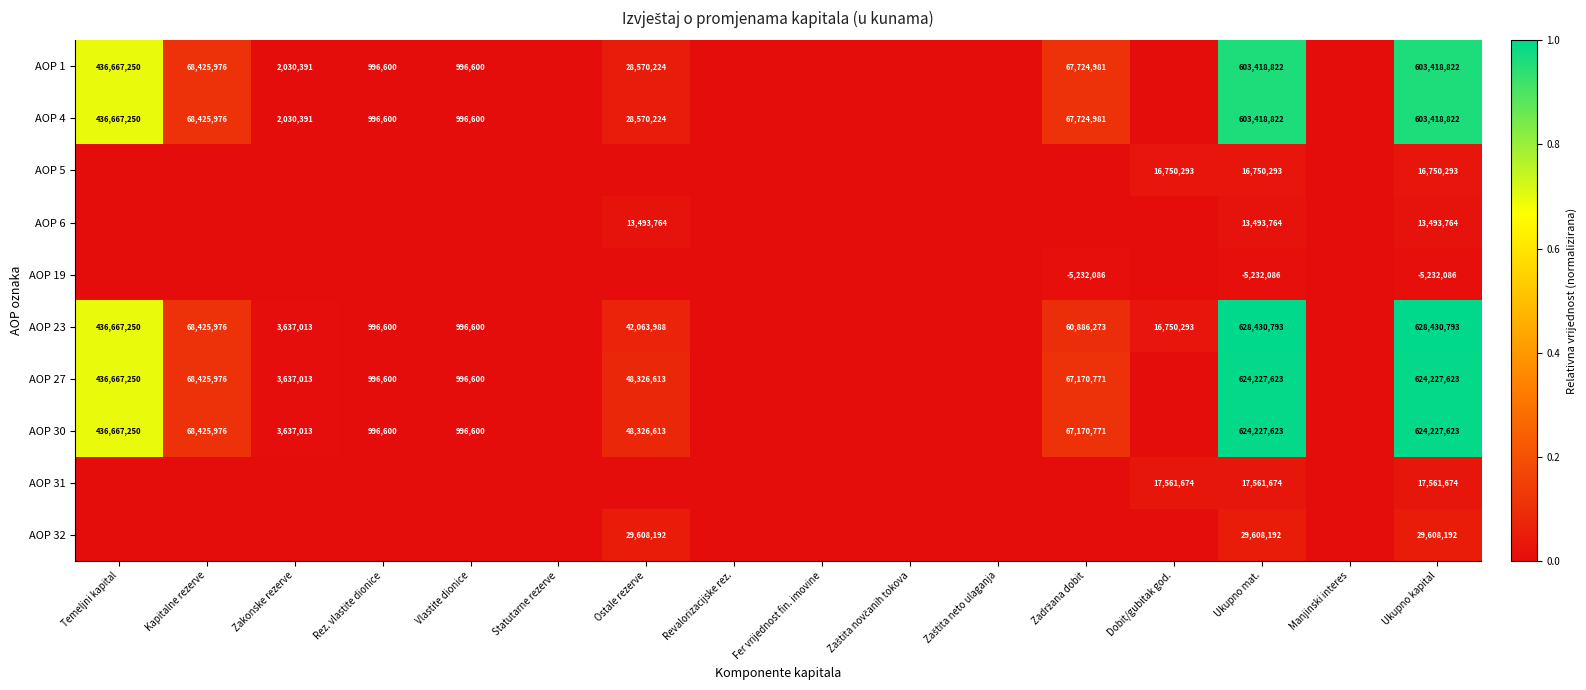

Is it true that AOP 31 equals 28049157 at Dobit/gubitak god.?

False